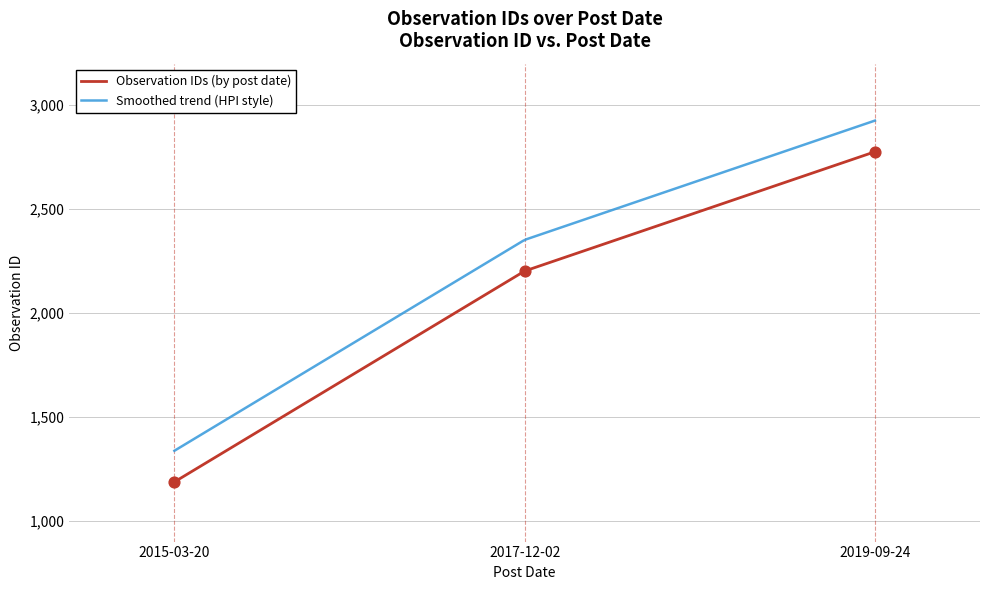

What is the change in value from 2019-09-24 to 2015-03-20?

-1589